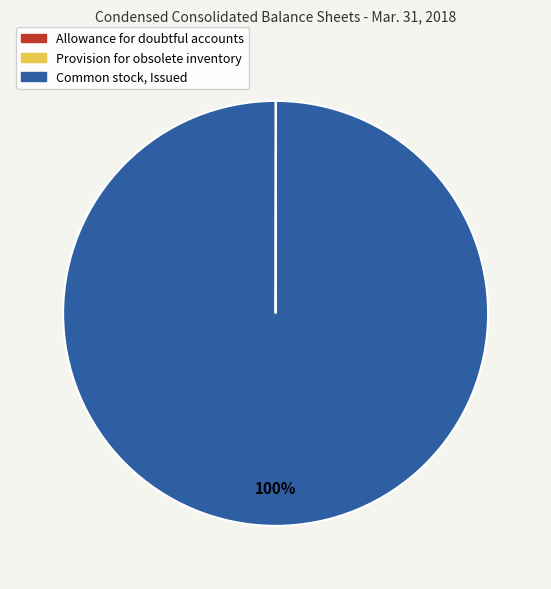

To the nearest percent, what percentage of the pie is Common stock, Issued?

100%